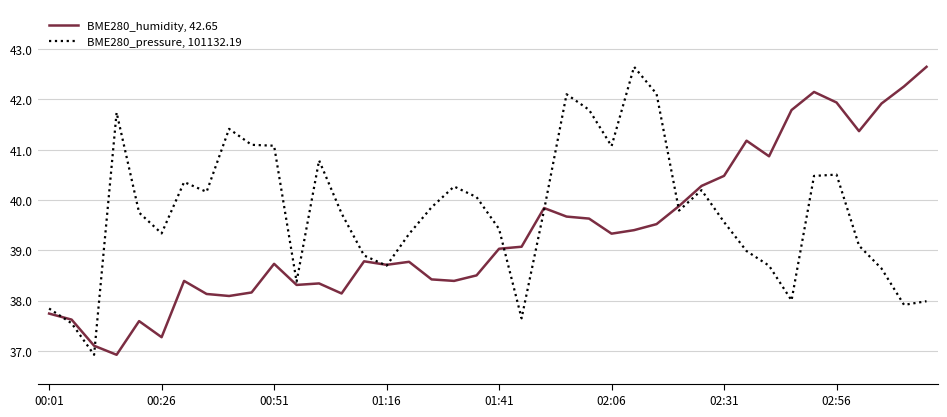

Which series has the largest total across all categories?

BME280_pressure, 101132.19